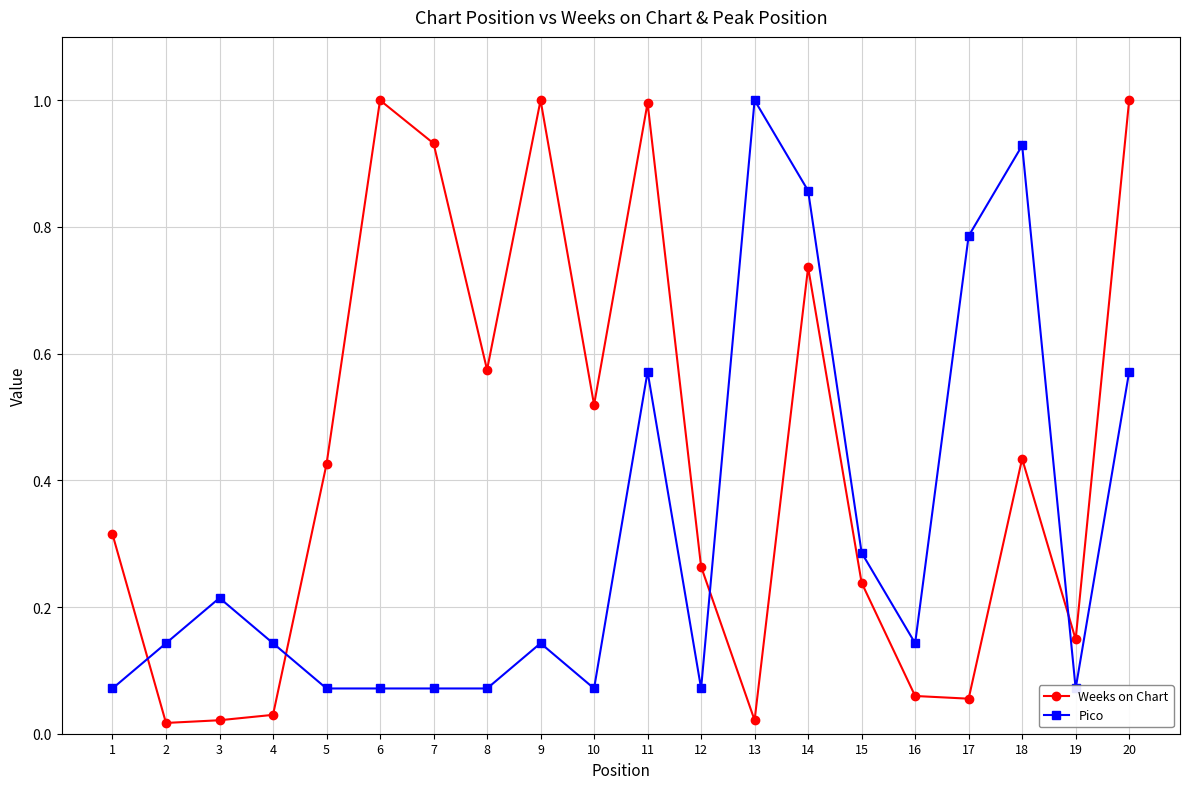

Is the value of Pico at 8 greater than the value of Weeks on Chart at 18?

No